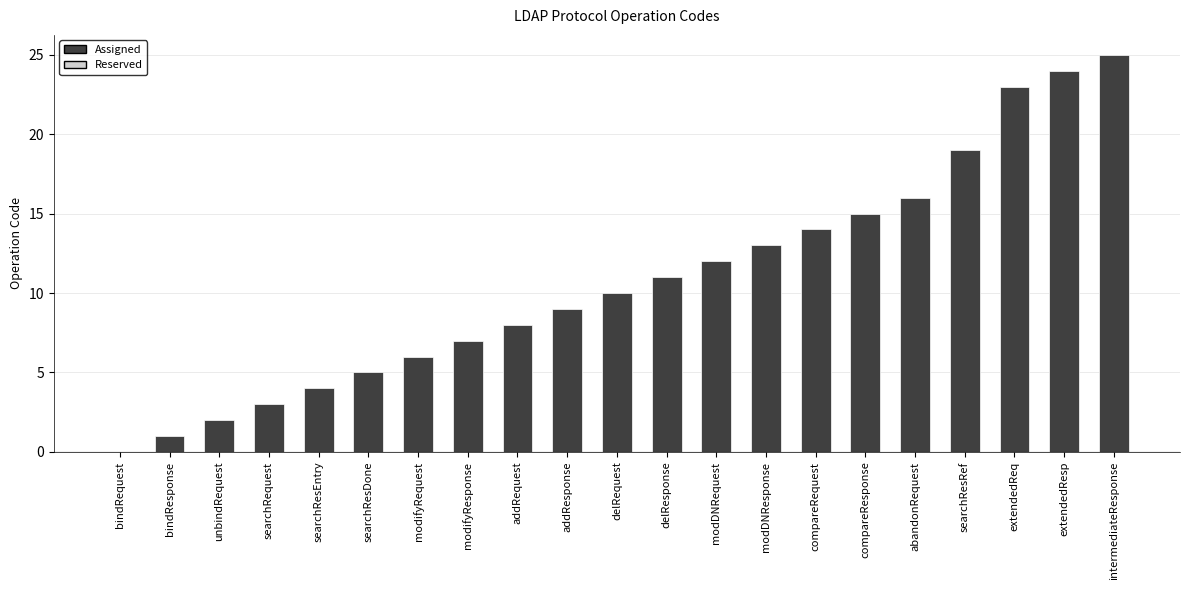

Reading right to left, extract all data points from this chart.

25	24	23	19	16	15	14	13	12	11	10	9	8	7	6	5	4	3	2	1	0